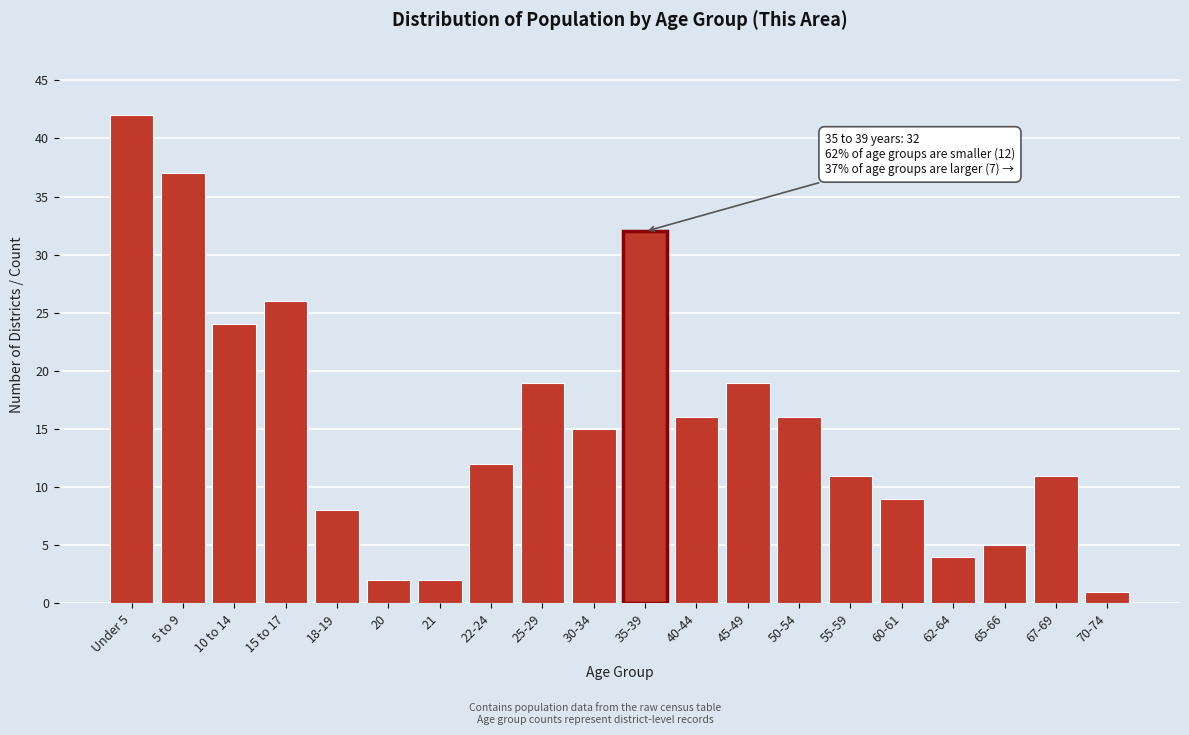

Reading right to left, what are all the values shown in this chart?

70-74=1	67-69=11	65-66=5	62-64=4	60-61=9	55-59=11	50-54=16	45-49=19	40-44=16	35-39=32	30-34=15	25-29=19	22-24=12	21=2	20=2	18-19=8	15 to 17=26	10 to 14=24	5 to 9=37	Under 5=42